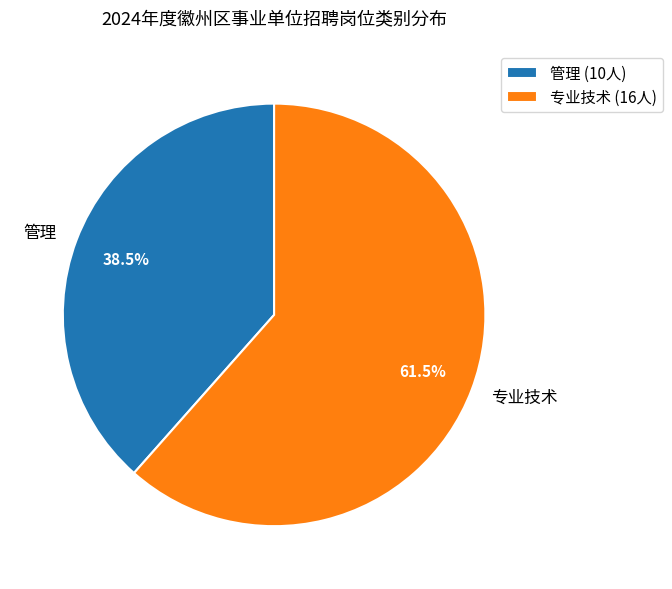

How many slices are in this pie chart?

2